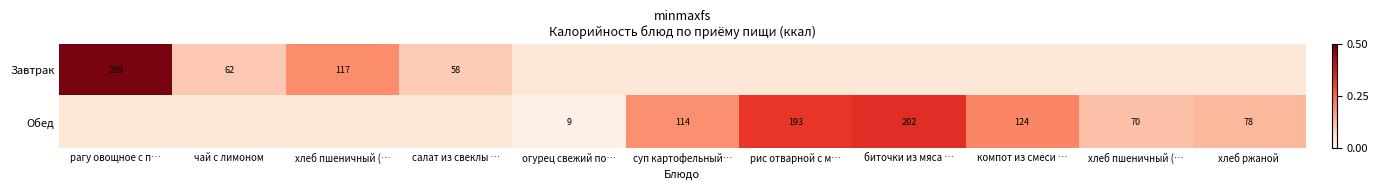

How many series are shown in this chart?

2